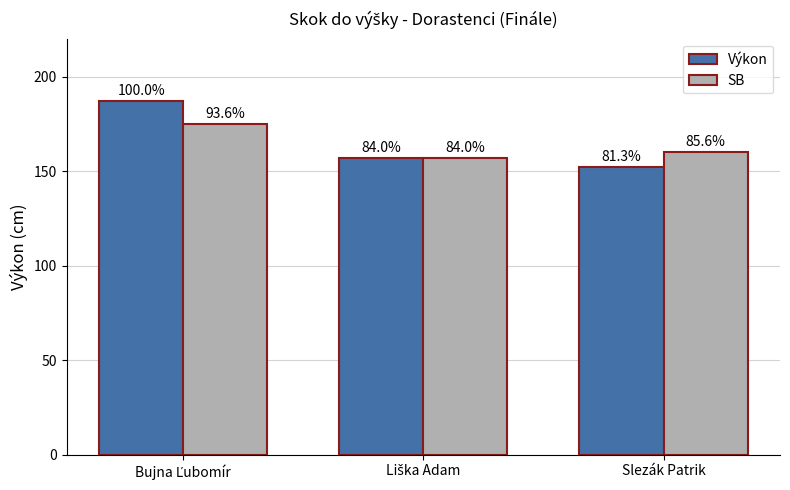

What is the label of the 1st bar from the left?

Bujna Ľubomír